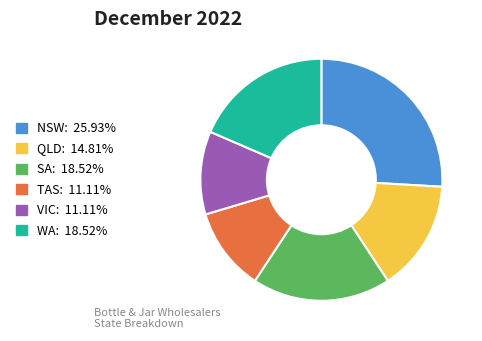

How many slices are in this pie chart?

6